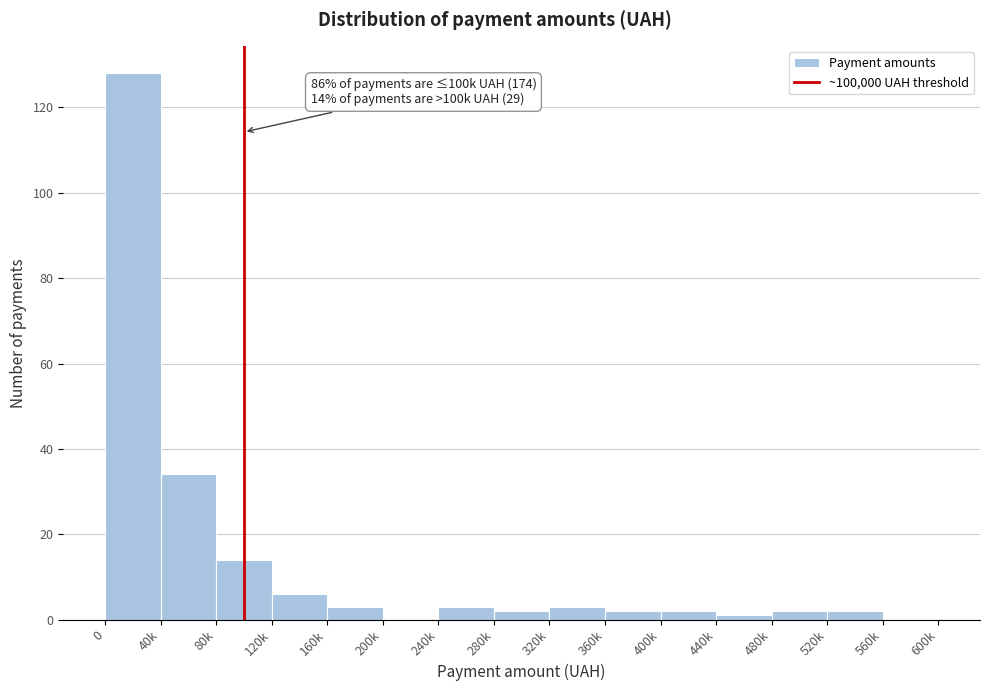

Reading left to right, extract all data points from this chart.

0=128	40k=34	80k=14	120k=6	160k=3	200k=0	240k=3	280k=2	320k=3	360k=2	400k=2	440k=1	480k=2	520k=2	560k=0